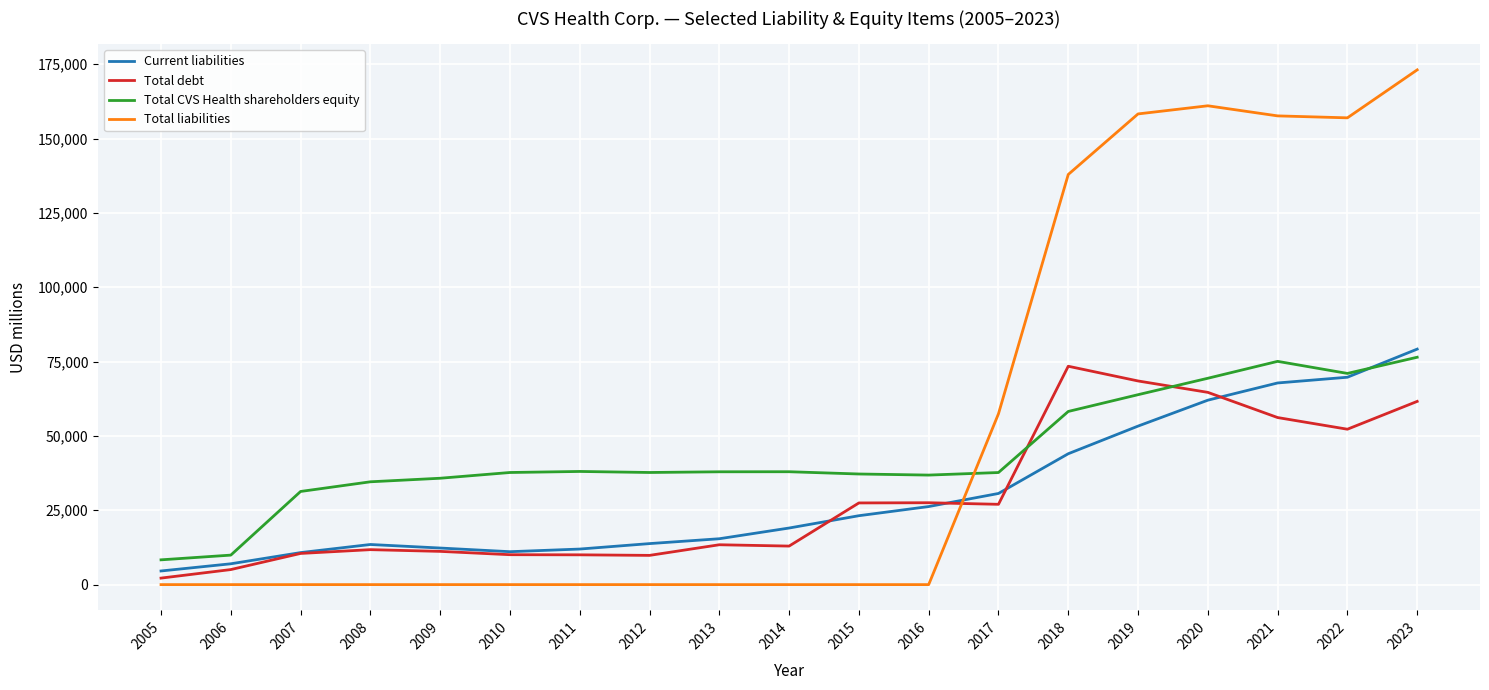

True or false: Total liabilities and Total debt intersect in this chart.

True